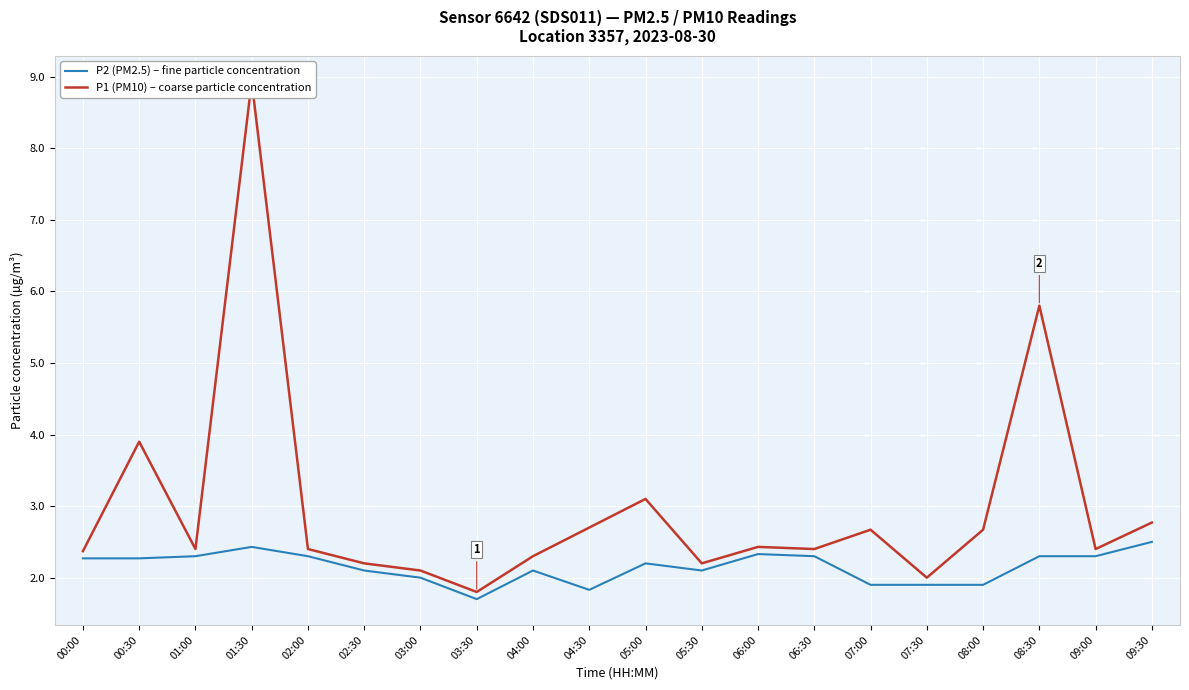

At which category is the sum across all series the highest?

01:30